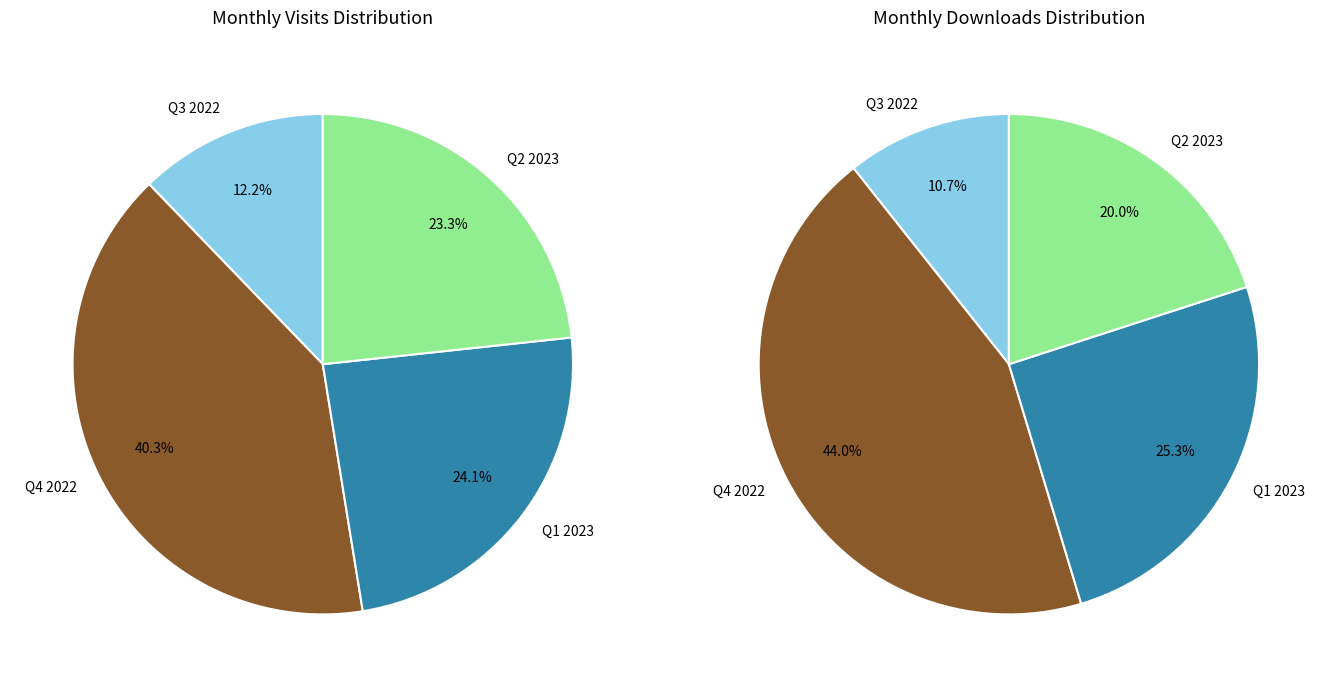

Does 2023-03 represent more than half of the total?

No